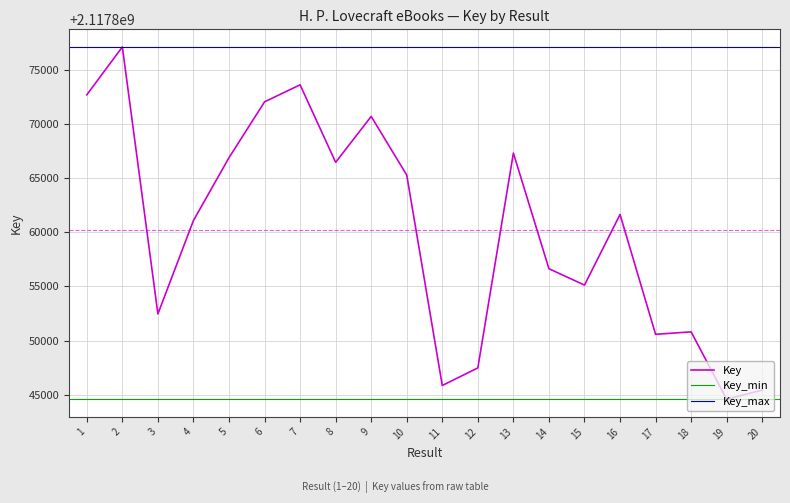

What is the change in value from 1 to 17?

-22165